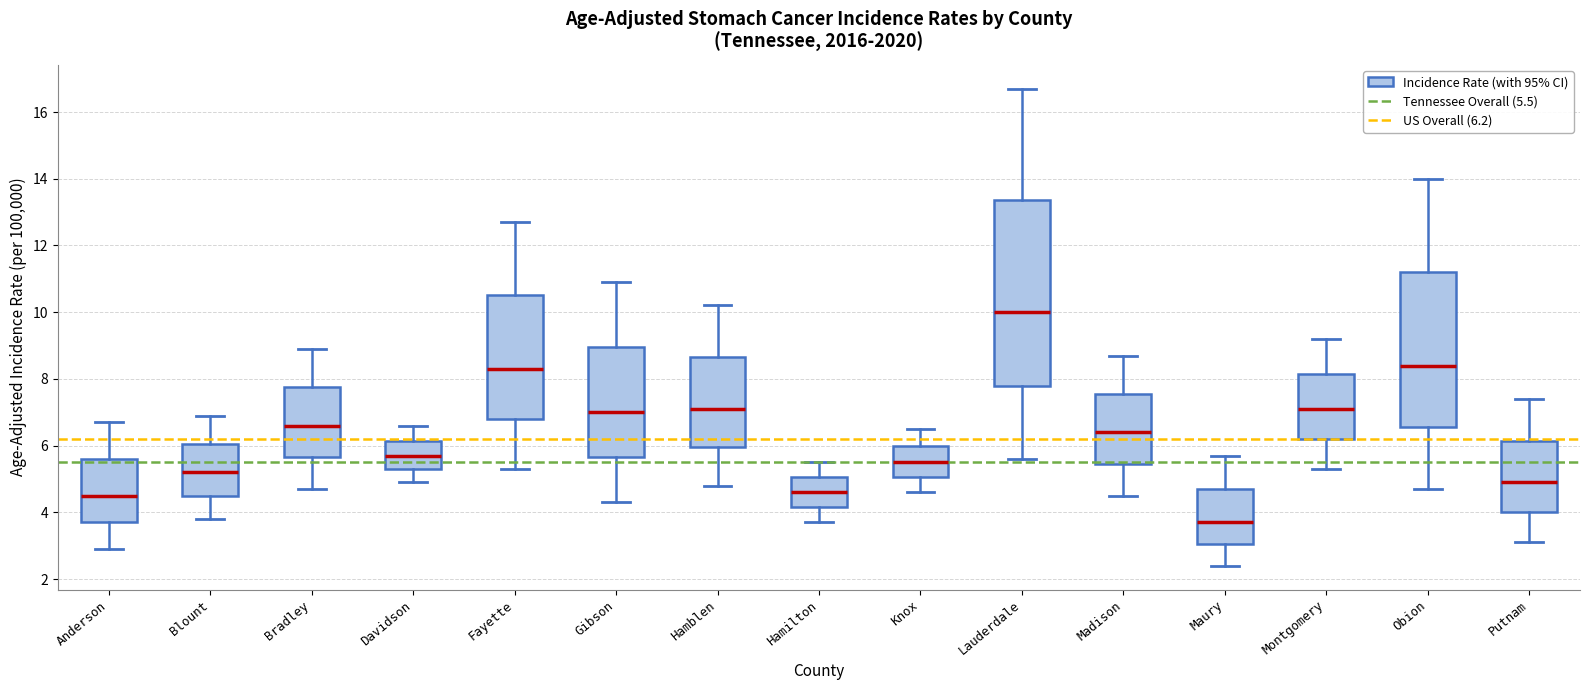

Reading left to right, read every box against the y-axis: the position of its median line, the range the box covers, and the ends of its whiskers. The values are not printed on the chart, so give them approximately, as read against the axis.

Anderson: median 4.6, box 3.8 to 5.6, whiskers 3.0 to 6.8
Blount: median 5.2, box 4.6 to 6.0, whiskers 3.8 to 7.0
Bradley: median 6.6, box 5.6 to 7.8, whiskers 4.8 to 9.0
Davidson: median 5.8, box 5.4 to 6.2, whiskers 5.0 to 6.6
Fayette: median 8.4, box 6.8 to 10.6, whiskers 5.4 to 12.8
Gibson: median 7.0, box 5.6 to 9.0, whiskers 4.4 to 11.0
Hamblen: median 7.2, box 6.0 to 8.6, whiskers 4.8 to 10.2
Hamilton: median 4.6, box 4.2 to 5.0, whiskers 3.8 to 5.6
Knox: median 5.6, box 5.0 to 6.0, whiskers 4.6 to 6.6
Lauderdale: median 10.0, box 7.8 to 13.4, whiskers 5.6 to 16.8
Madison: median 6.4, box 5.4 to 7.6, whiskers 4.6 to 8.8
Maury: median 3.8, box 3.0 to 4.8, whiskers 2.4 to 5.8
Montgomery: median 7.2, box 6.2 to 8.2, whiskers 5.4 to 9.2
Obion: median 8.4, box 6.6 to 11.2, whiskers 4.8 to 14.0
Putnam: median 5.0, box 4.0 to 6.2, whiskers 3.2 to 7.4